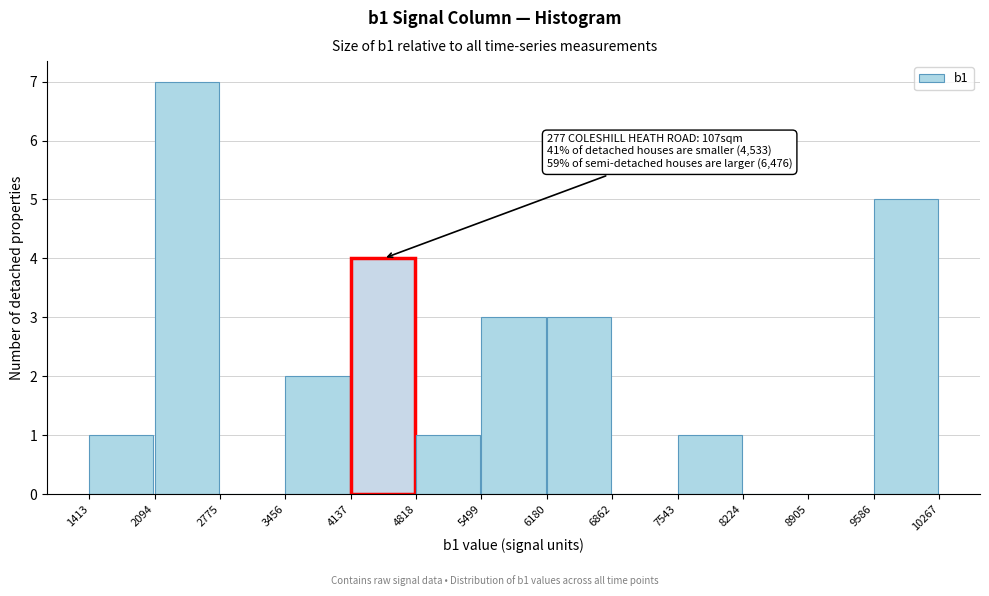

Which range on the x-axis has the tallest bar?

2094 to 2775